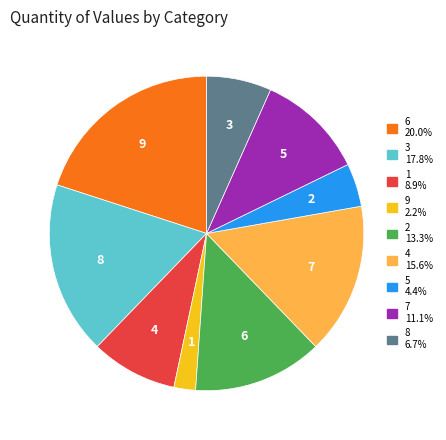

To the nearest percent, what is the average slice percentage?

11%